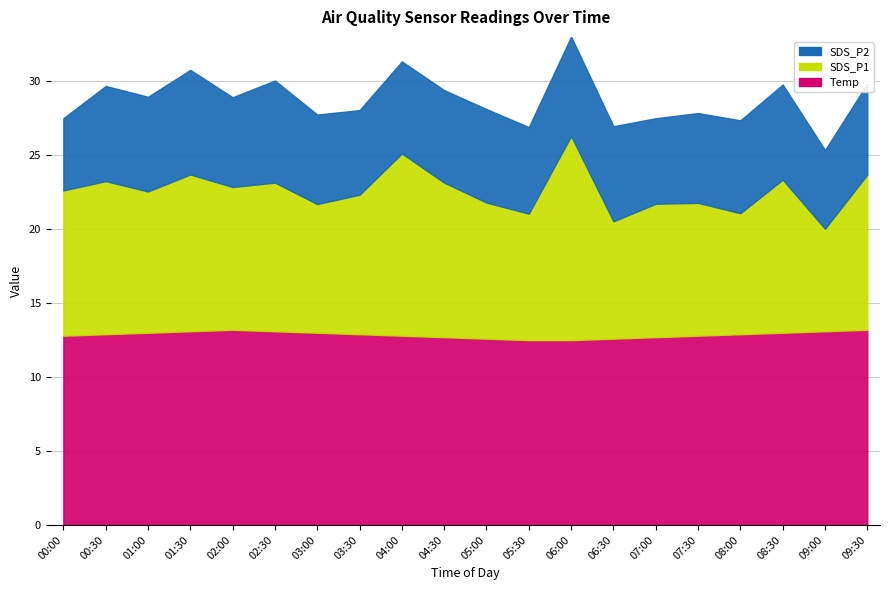

Reading left to right, what are all the values shown in this chart?

Temp: 12.8	12.9	13.0	13.1	13.2	13.1	13.0	12.9	12.8	12.7	12.6	12.5	12.5	12.6	12.7	12.8	12.9	13.0	13.1	13.2
SDS_P1: 9.8	10.3	9.6	10.6	9.7	10.1	8.7	9.4	12.3	10.4	9.2	8.6	13.8	7.9	9.0	9.0	8.2	10.3	6.9	10.5
SDS_P2: 4.9	6.4	6.4	7.1	6.1	6.9	6.0	5.7	6.2	6.2	6.3	5.8	6.7	6.4	5.8	6.1	6.3	6.4	5.3	6.2